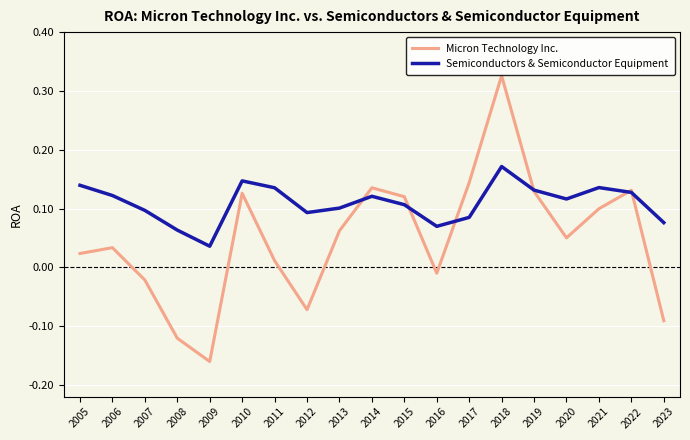

Which series changed the most between 2012 and 2018?

Micron Technology Inc.